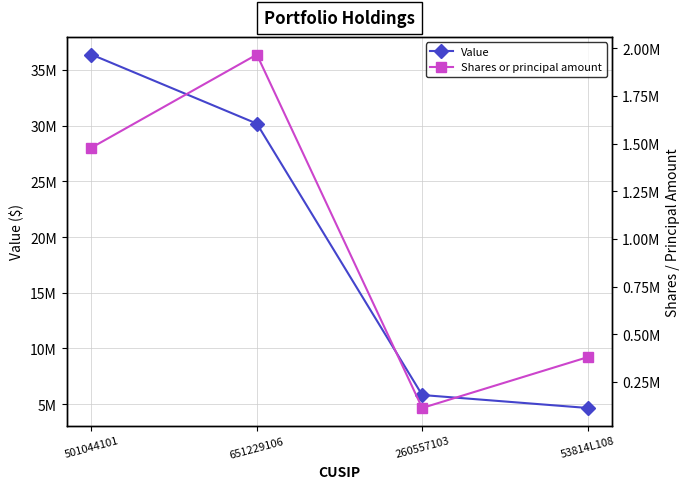

What is the lowest value of the Shares or principal amount series?

112680